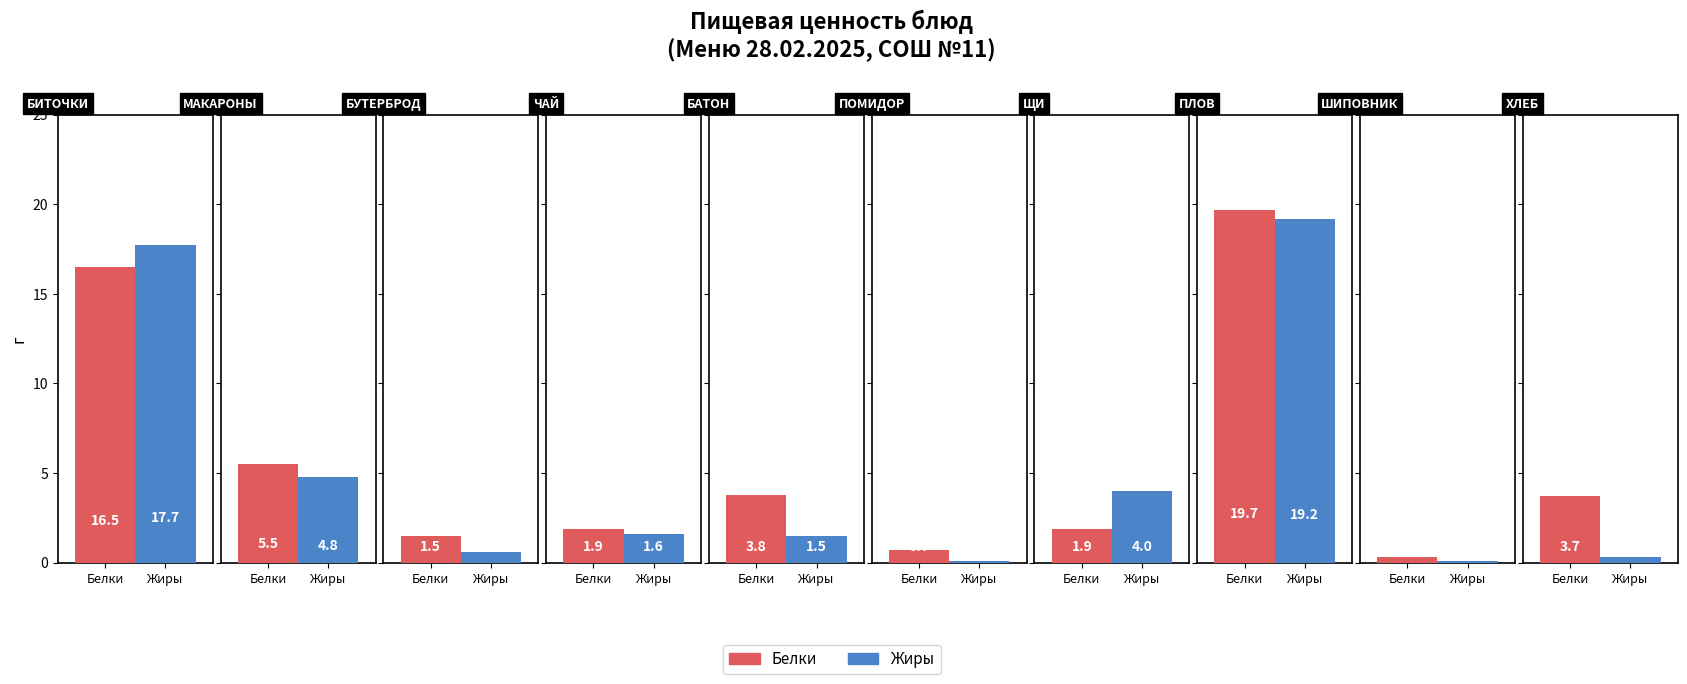

Is it true that Белки equals 19.7 at ПЛОВ ИЗ МЯСА КУР?

True